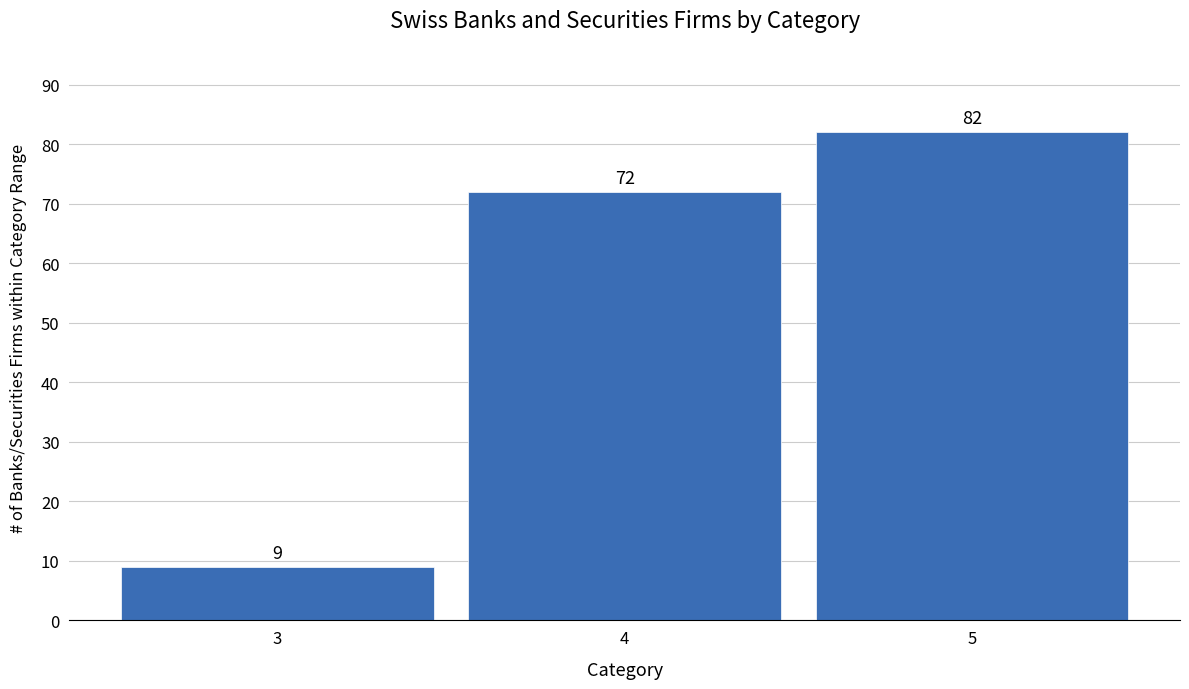

Reading right to left, list all the values displayed in this chart.

82	72	9